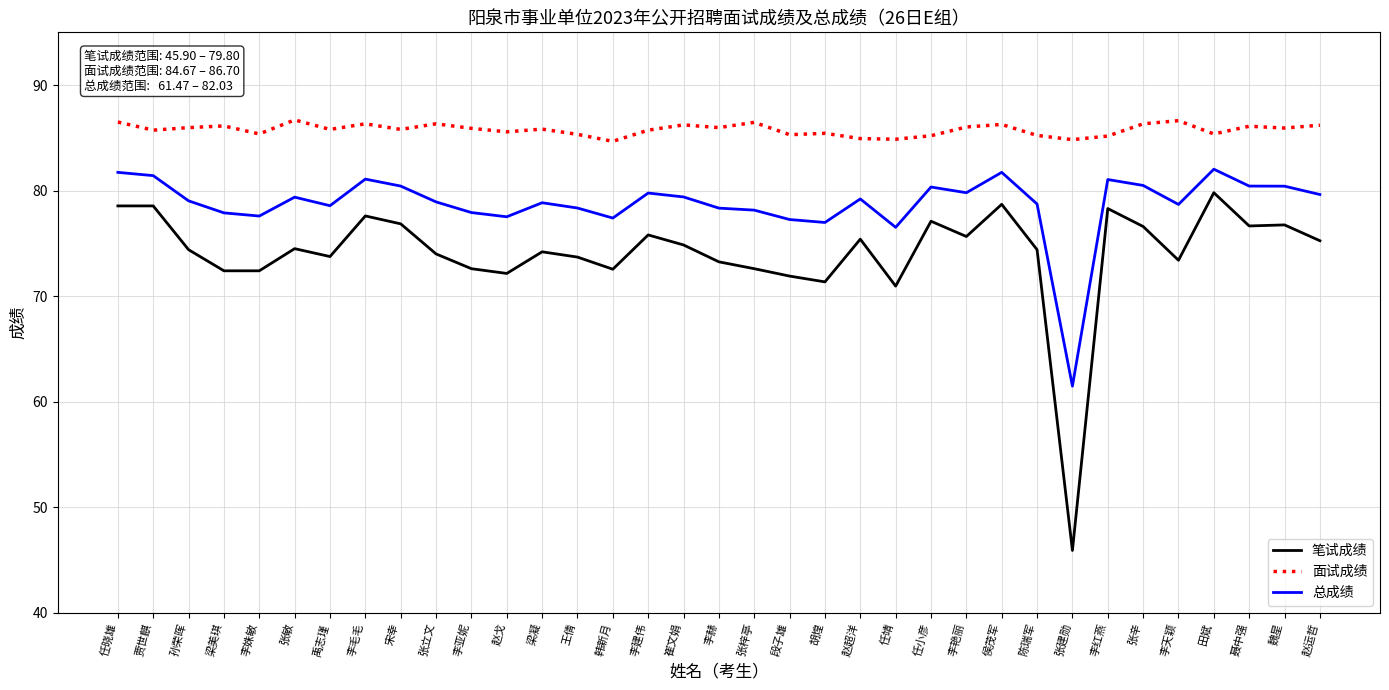

Rank the series by their maximum value, from lowest to highest.

笔试成绩, 总成绩, 面试成绩